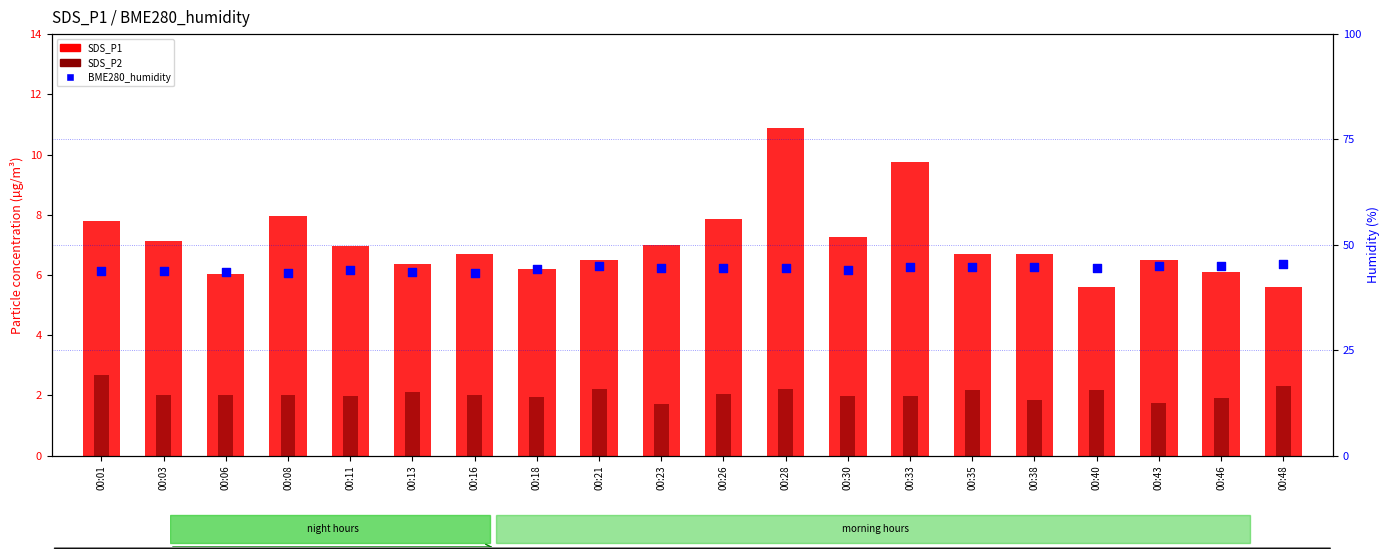

Which series reaches the minimum Y coordinate?

SDS_P2